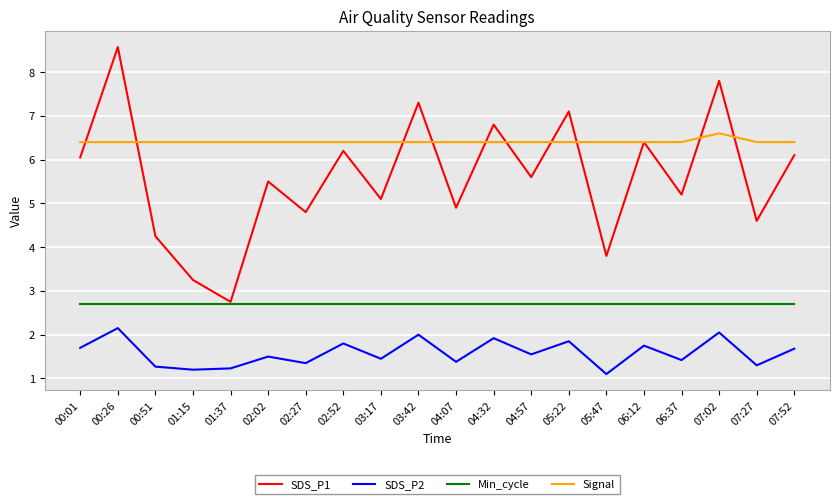

Read the SDS_P1 value at 03:42.

7.3